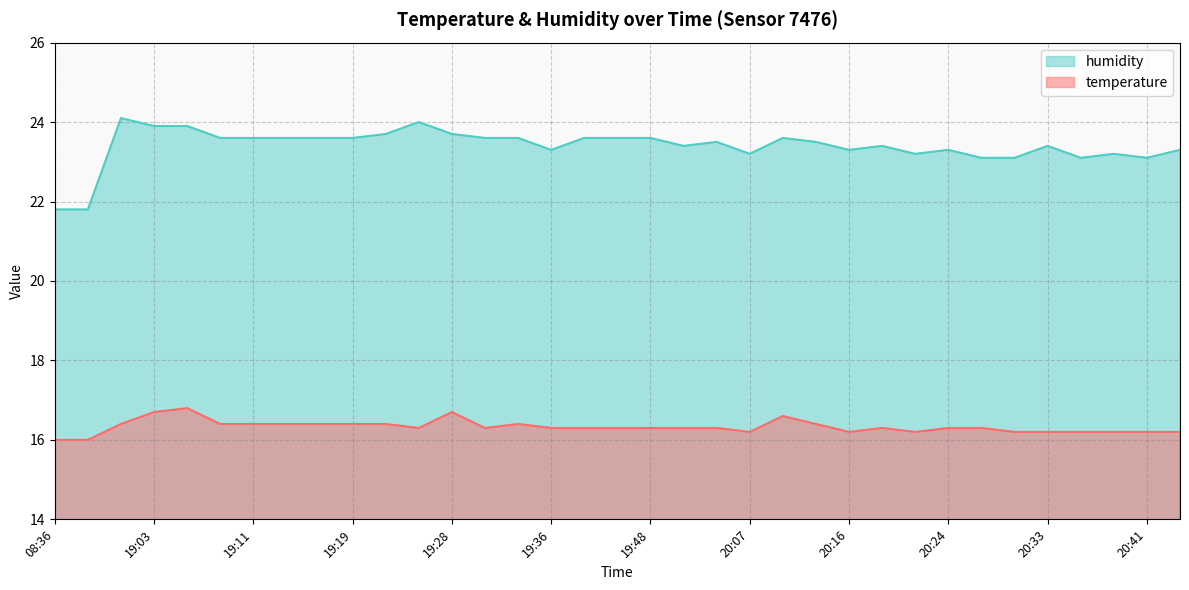

Between 20:21 and 20:36, which series saw the biggest shift?

humidity